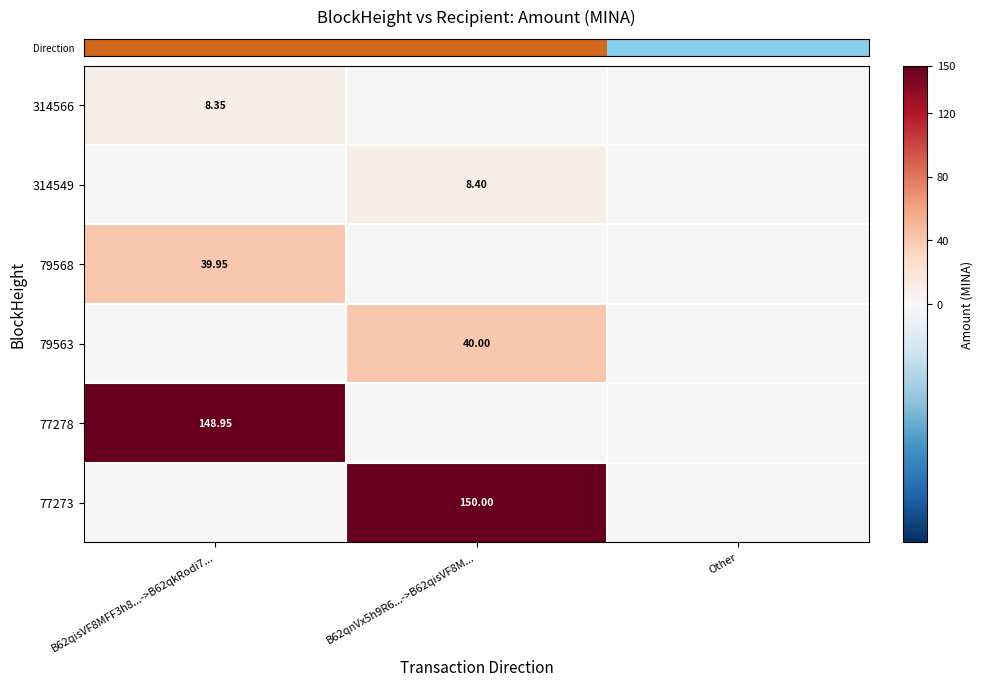

What is the greatest value displayed?

150.0